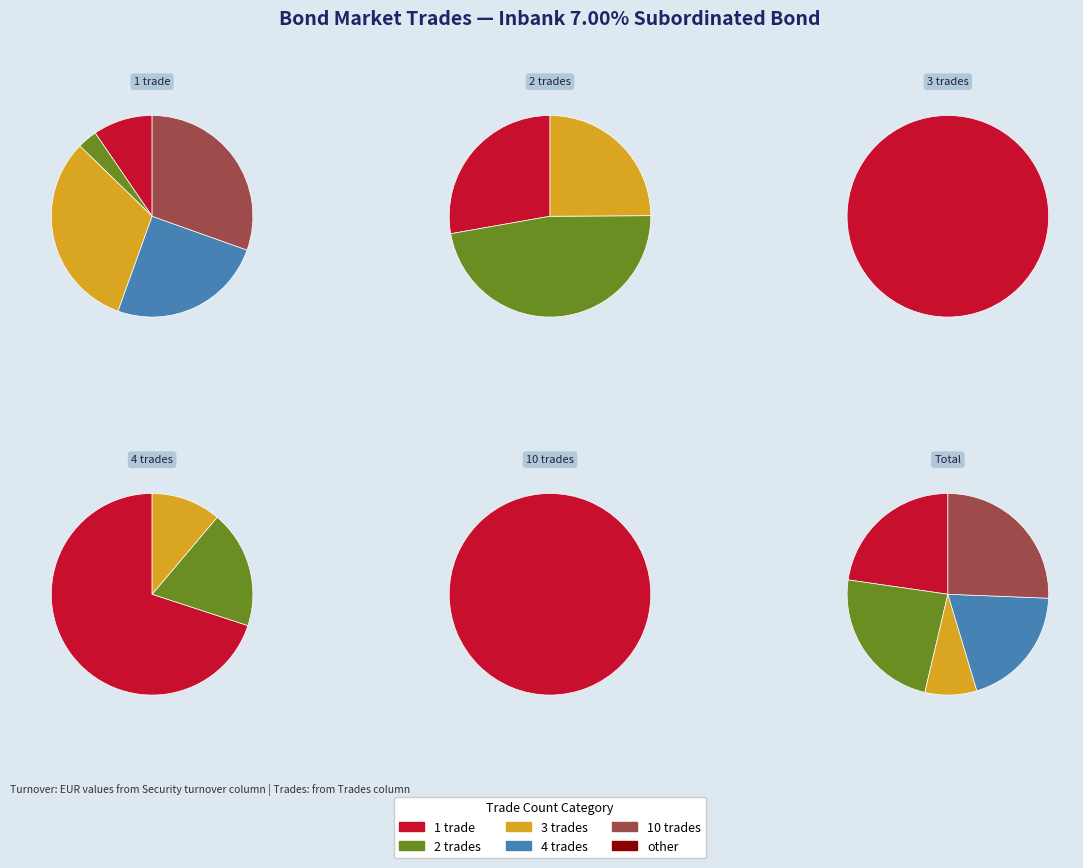

What is the change in value from 1 to 4?

+34976.7